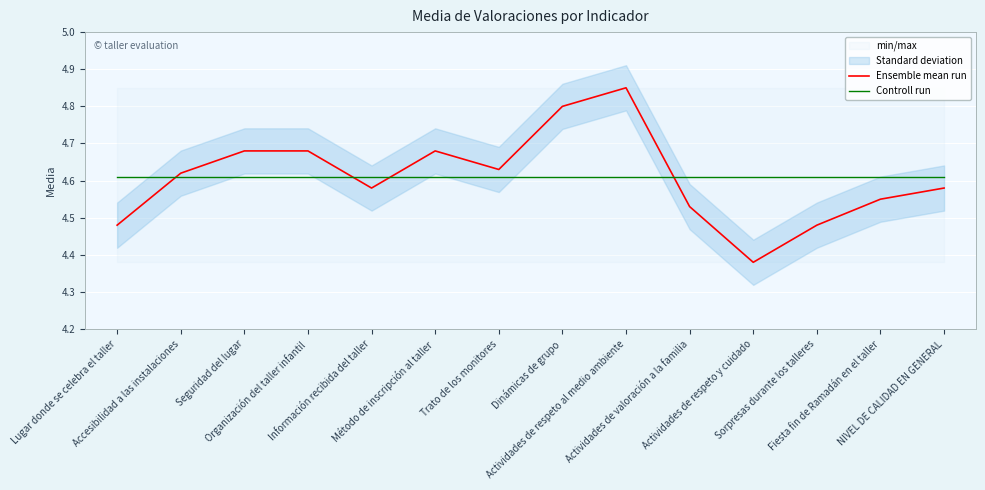

At Método de inscripción al taller, list the series in order from smallest to largest.

Controll run, Ensemble mean run